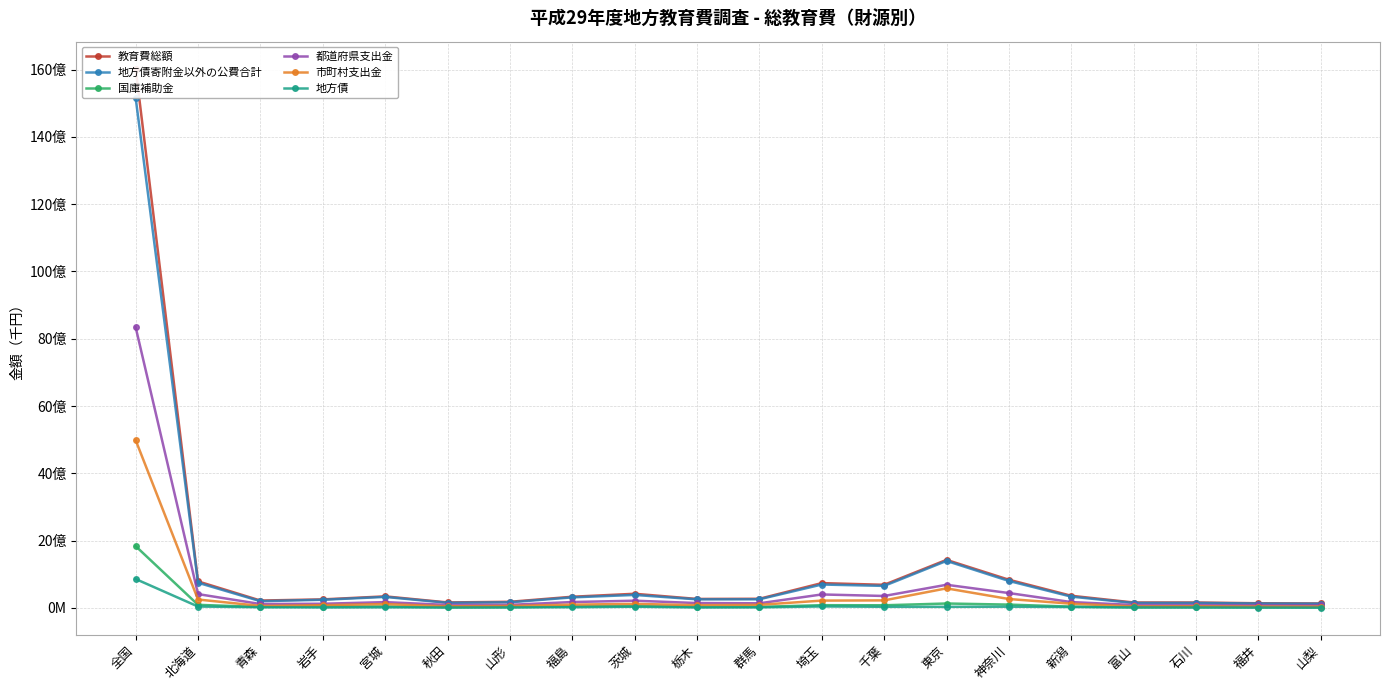

Is it true that 国庫補助金 equals 19849793 at 山梨?

False